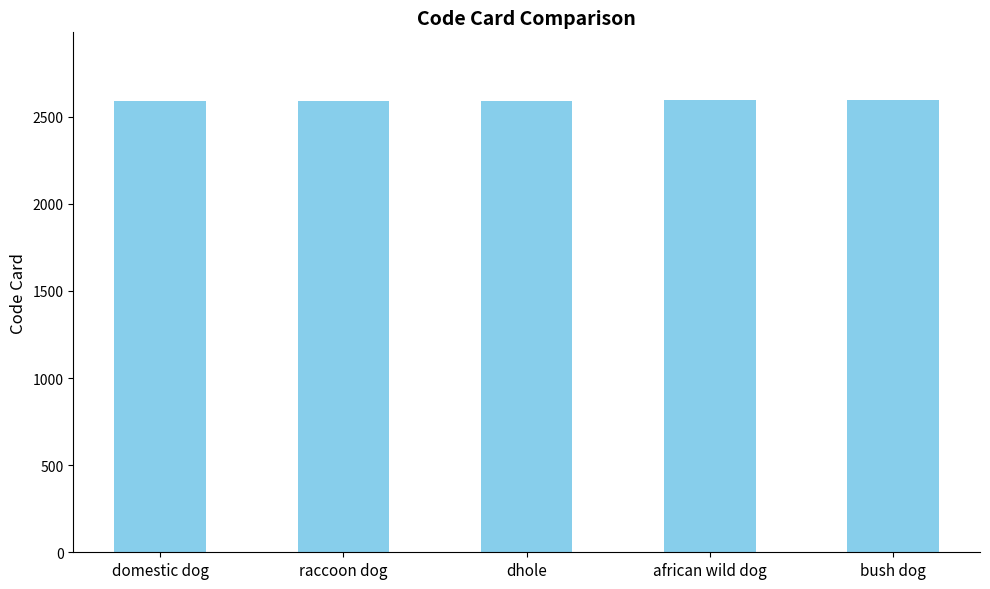

What is the label of the 1st bar from the left?

domestic dog